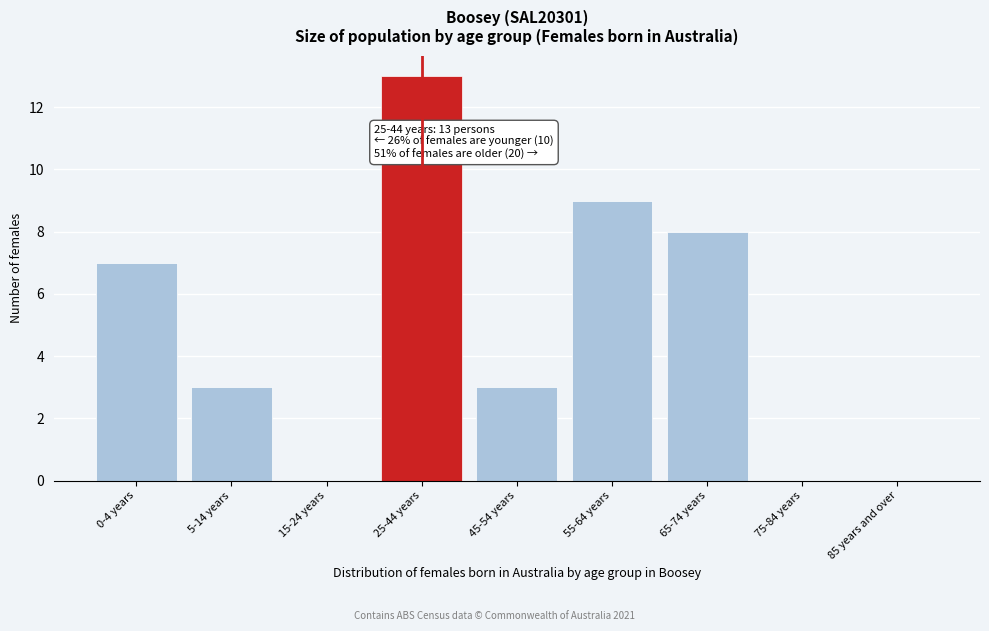

Reading left to right, list all the values displayed in this chart.

0-4 years=7	5-14 years=3	15-24 years=0	25-44 years=13	45-54 years=3	55-64 years=9	65-74 years=8	75-84 years=0	85 years and over=0